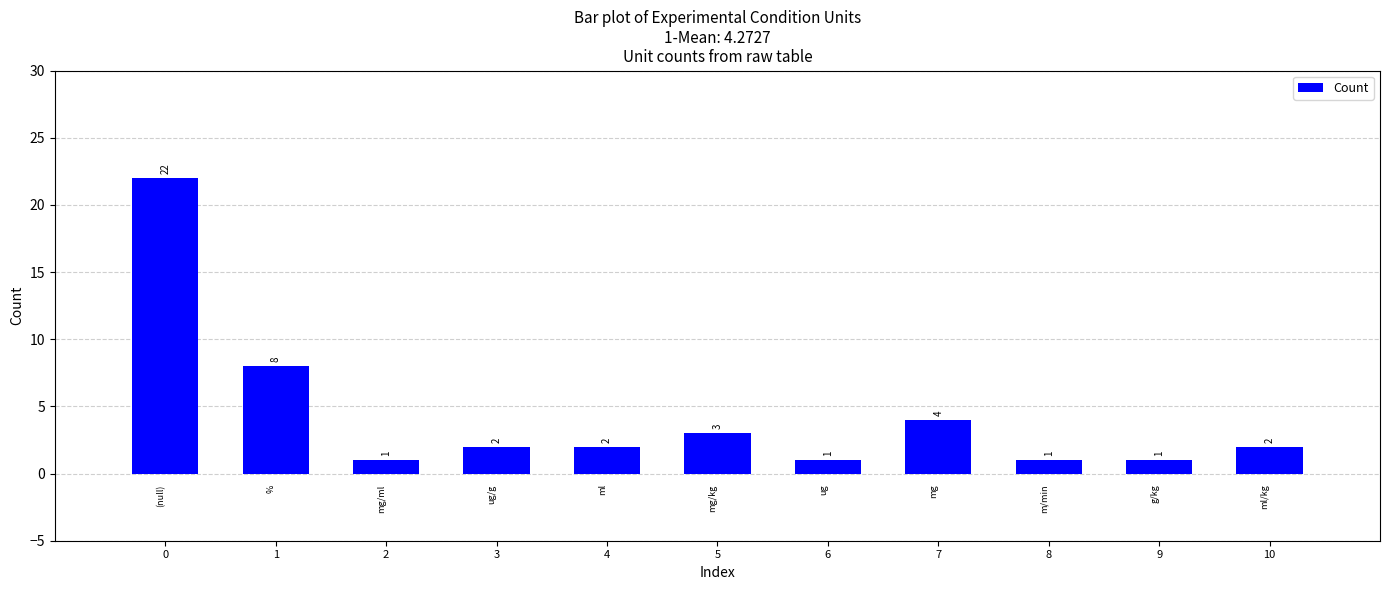

Count the number of data series in this chart.

1